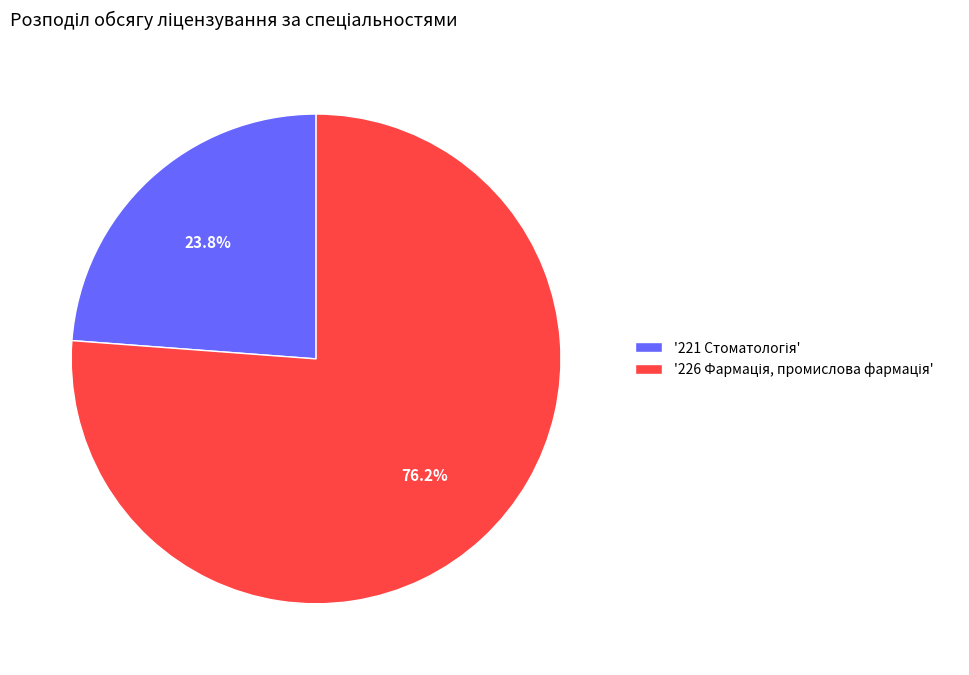

How many segments does this pie chart have?

2